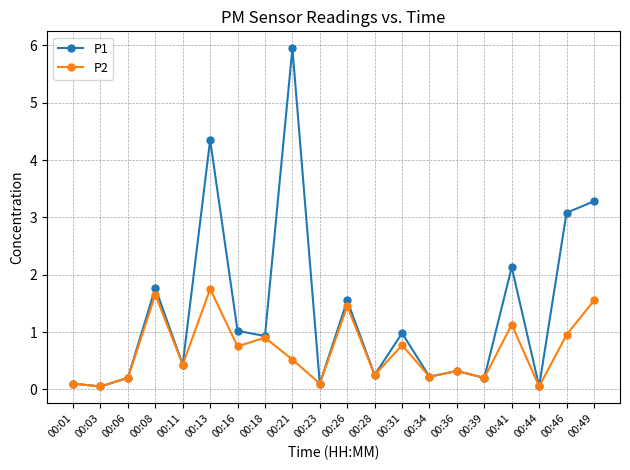

What is the sum of the P2 values at 00:34 and 00:01?

0.3